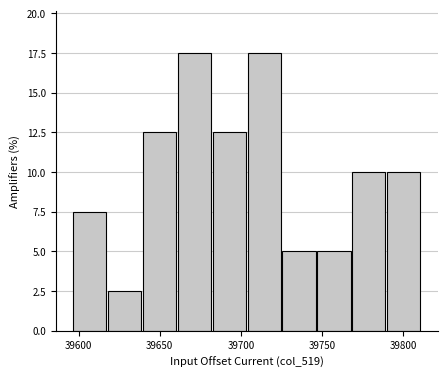

How tall is the bar that spans 39596.0 to 39617.5 on the x-axis? Neither the bar edges nor the heights are printed on the chart, so give them approximately, as read against the axes.

7.5